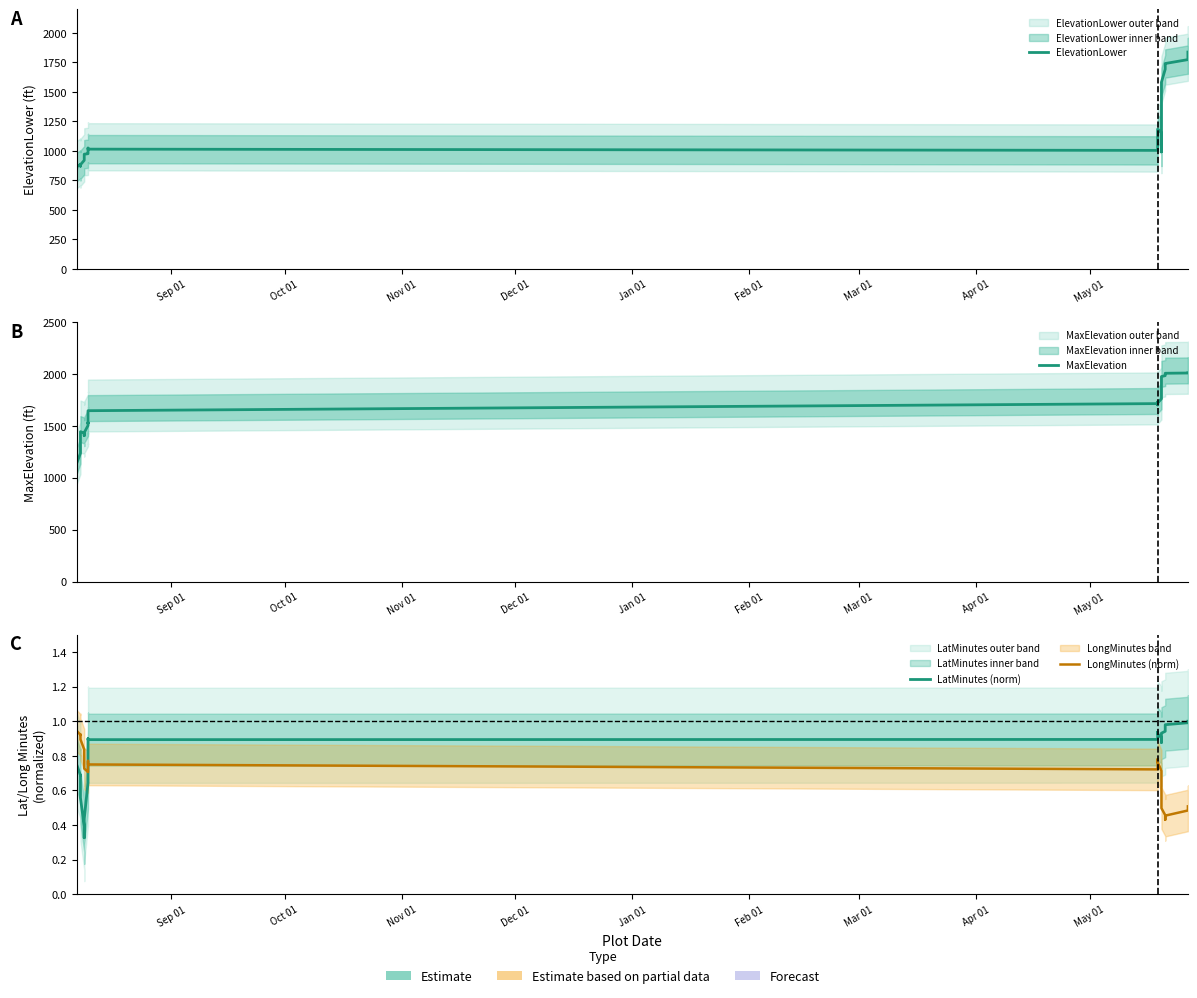

What is the difference between the maximum and minimum values in the MaxElevation series?

955.1